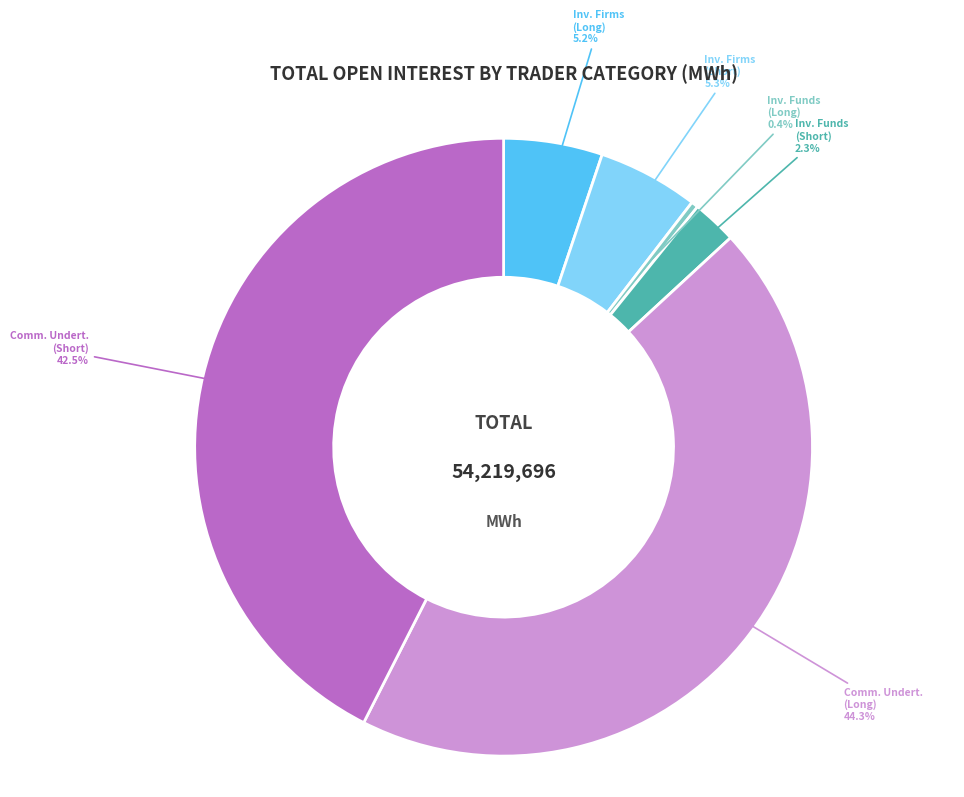

Count the number of slices in the pie.

6